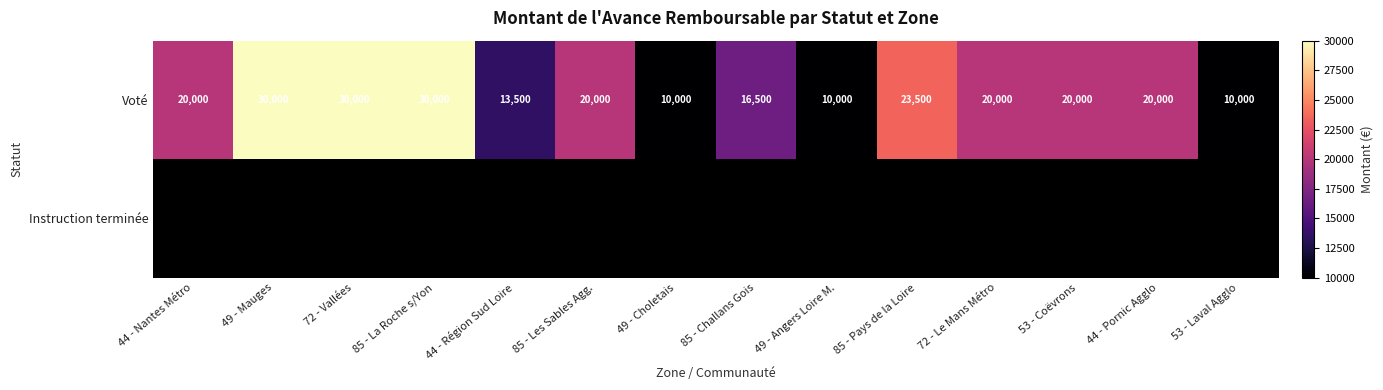

At how many categories does at least one series exceed 25227?

3